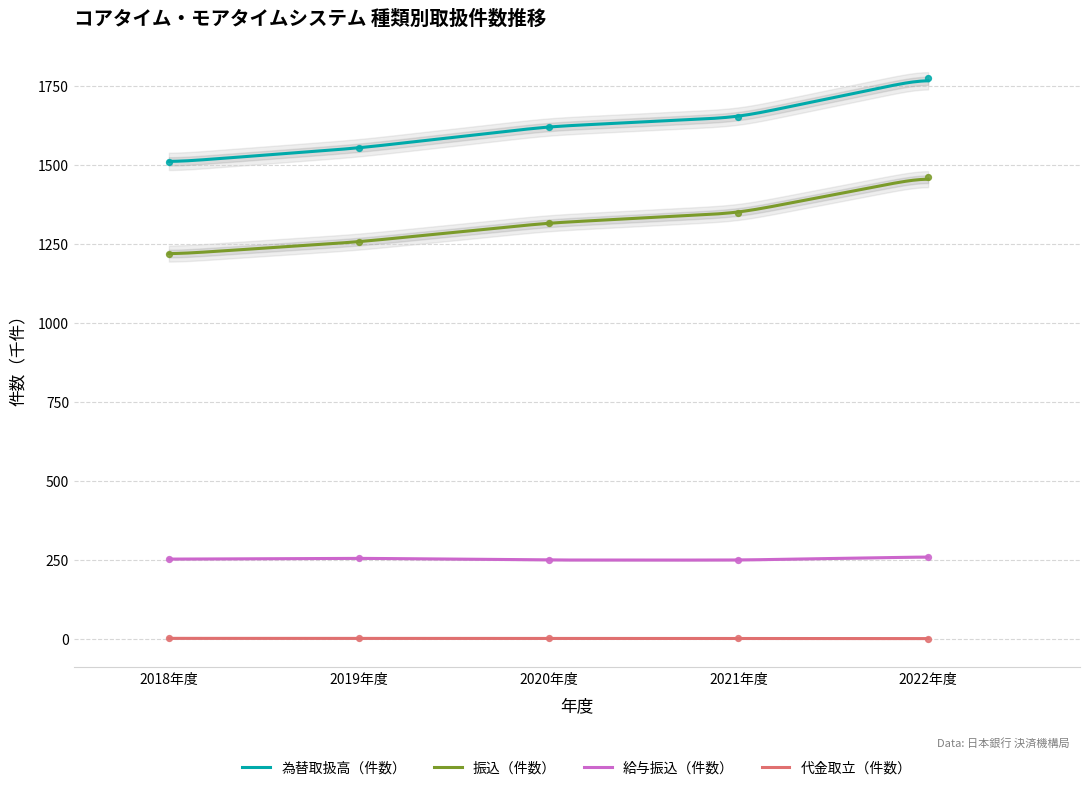

True or false: 代金取立（件数） and 給与振込（件数） cross at least once.

False